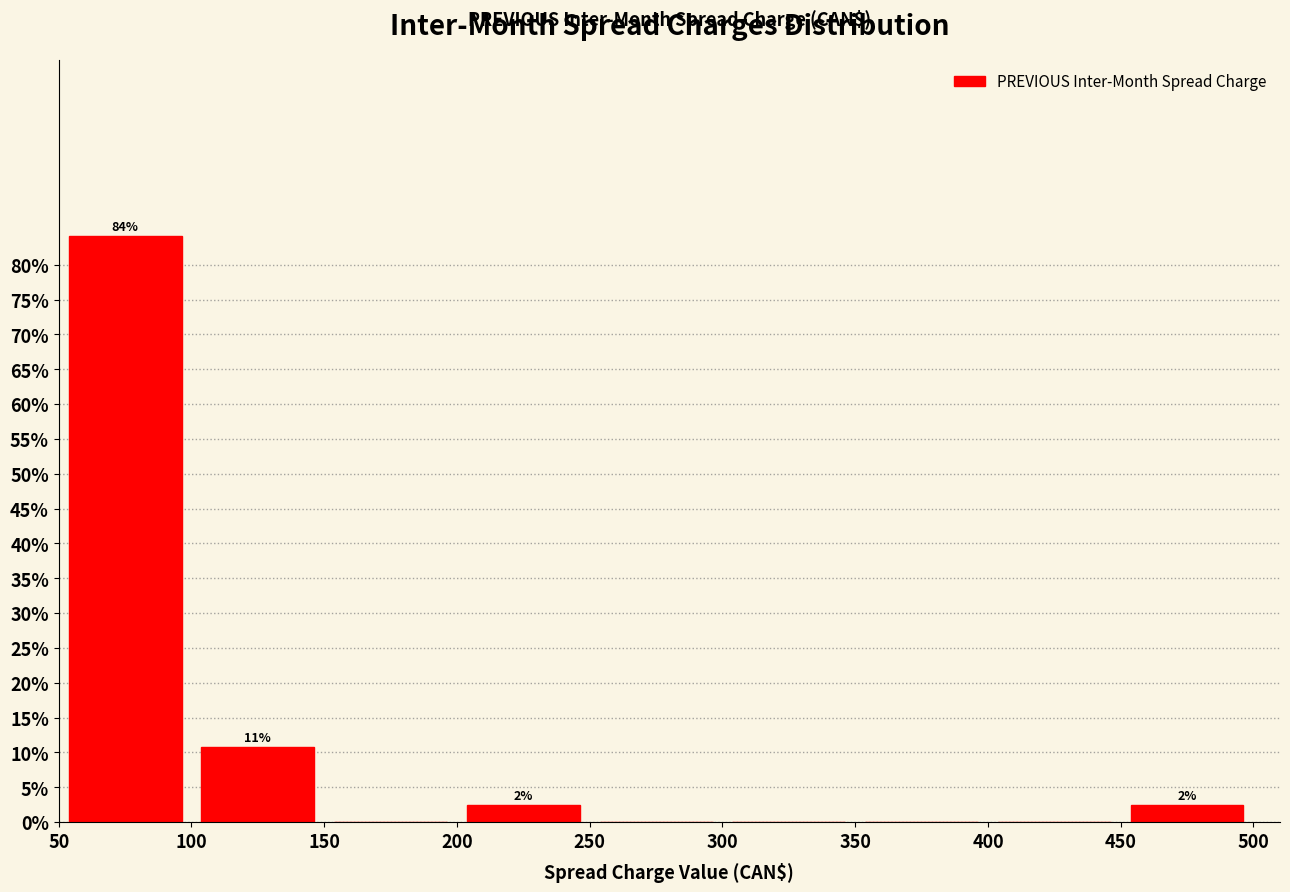

Which range on the x-axis has the tallest bar?

50 to 100